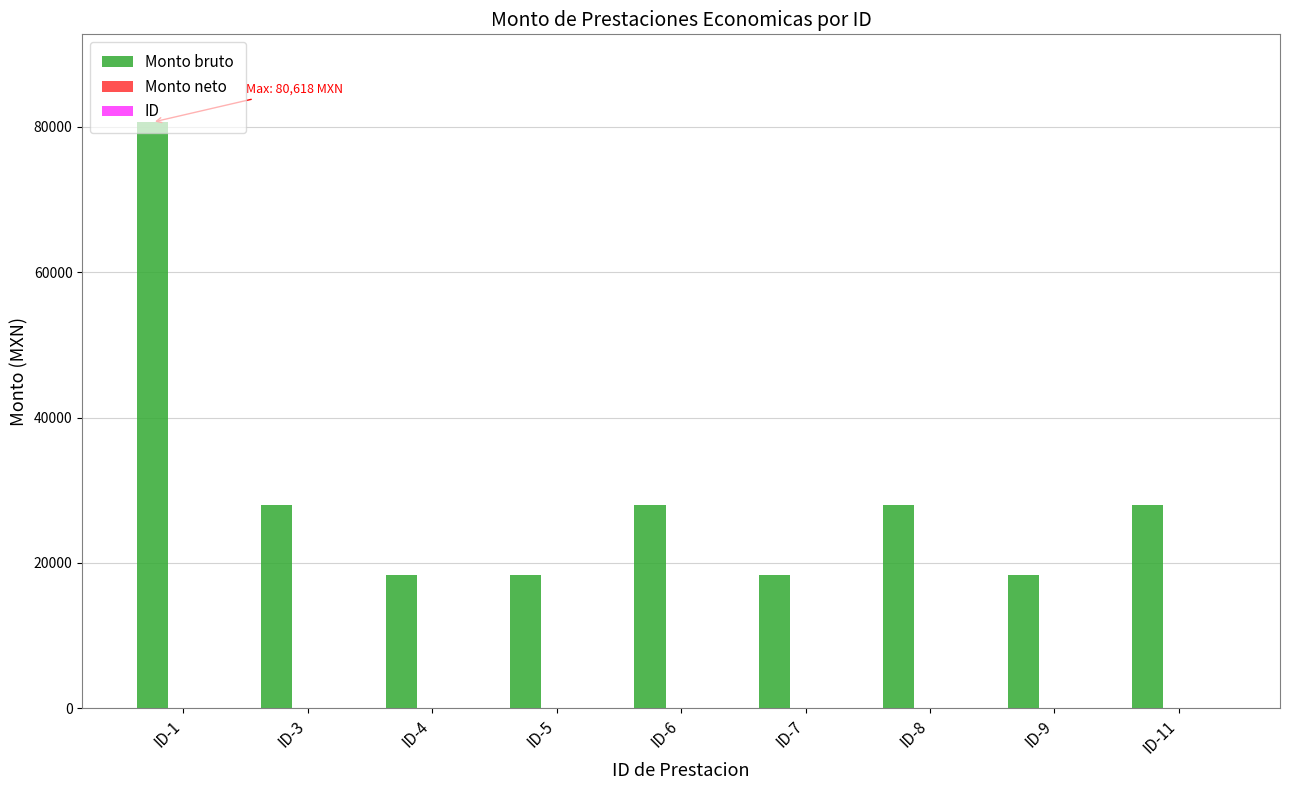

What is the sum of all Monto bruto values?

265890